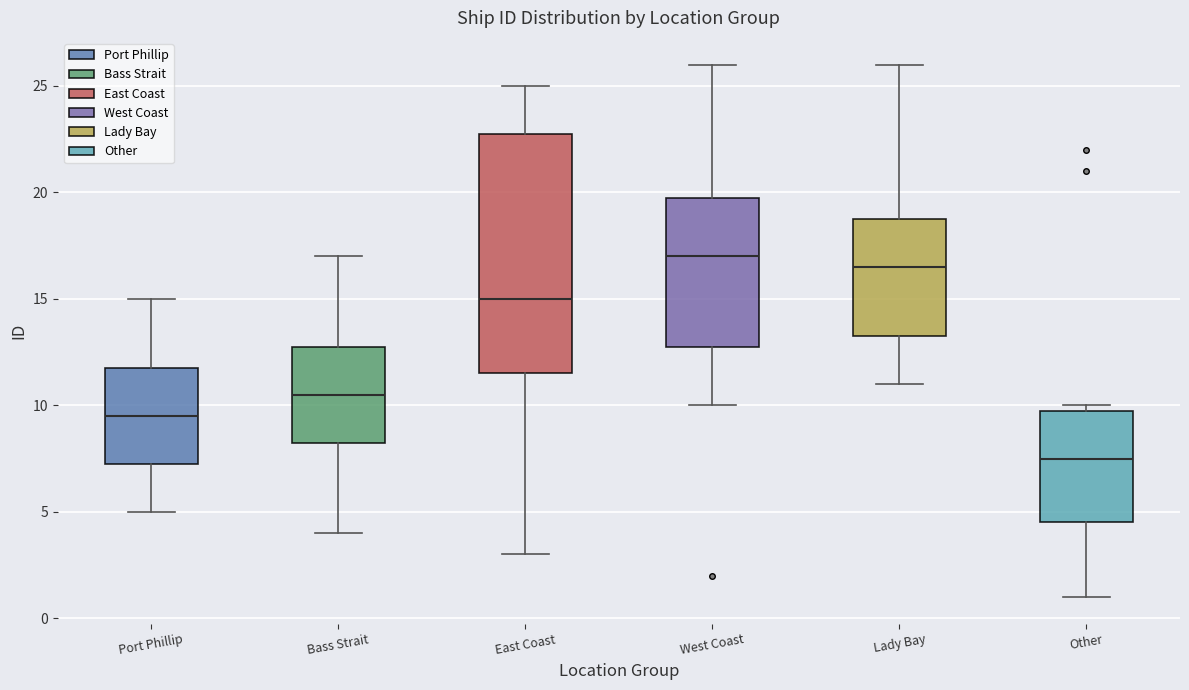

Reading left to right, read every box against the y-axis: the position of its median line, the range the box covers, and the ends of its whiskers. The values are not printed on the chart, so give them approximately, as read against the axis.

Port Phillip: median 9.5, box 7.5 to 12.0, whiskers 5.0 to 15.0
Bass Strait: median 10.5, box 8.5 to 13.0, whiskers 4.0 to 17.0
East Coast: median 15.0, box 11.5 to 23.0, whiskers 3.0 to 25.0
West Coast: median 17.0, box 13.0 to 20.0, whiskers 10.0 to 26.0
Lady Bay: median 16.5, box 13.5 to 19.0, whiskers 11.0 to 26.0
Other: median 7.5, box 4.5 to 10.0, whiskers 1.0 to 10.0 (just above the box's upper edge)